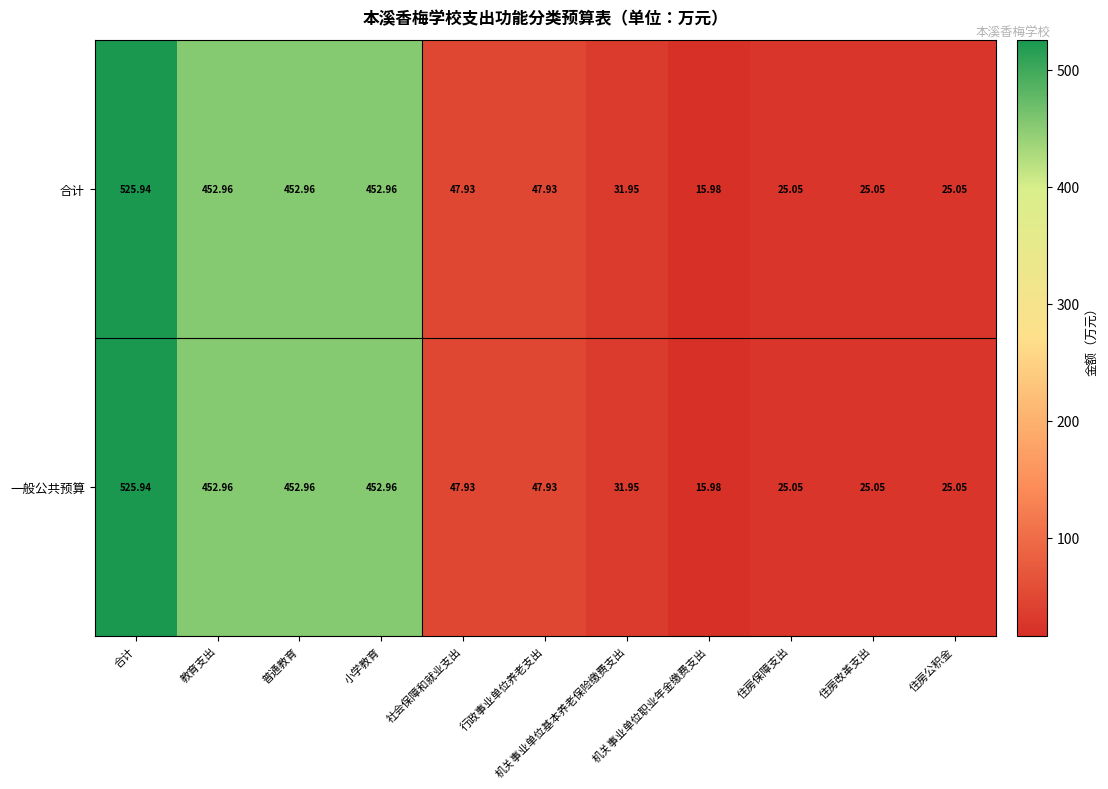

What is the total value across all series at 机关事业单位职业年金缴费支出?

32.0